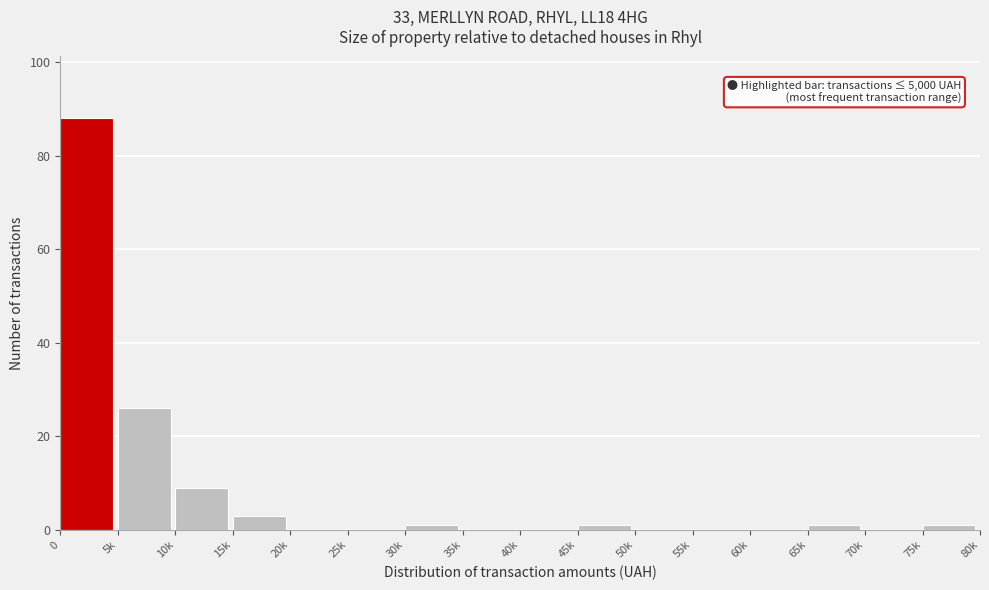

Reading left to right, extract all data points from this chart.

0=88	5k=26	10k=9	15k=3	20k=0	25k=0	30k=1	35k=0	40k=0	45k=1	50k=0	55k=0	60k=0	65k=1	70k=0	75k=1